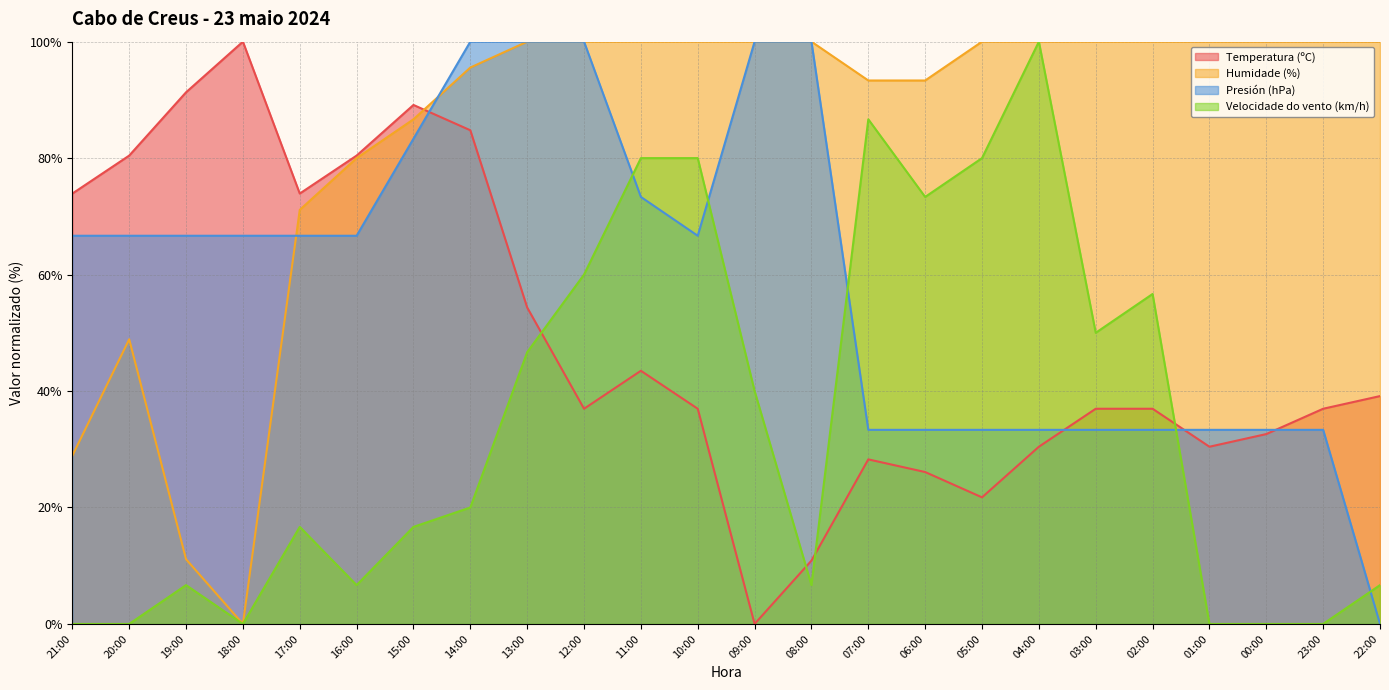

Rank the series by their average value, from highest to lowest.

Humidade (%), Presión (hPa), Temperatura (ºC), Velocidade do vento (km/h)